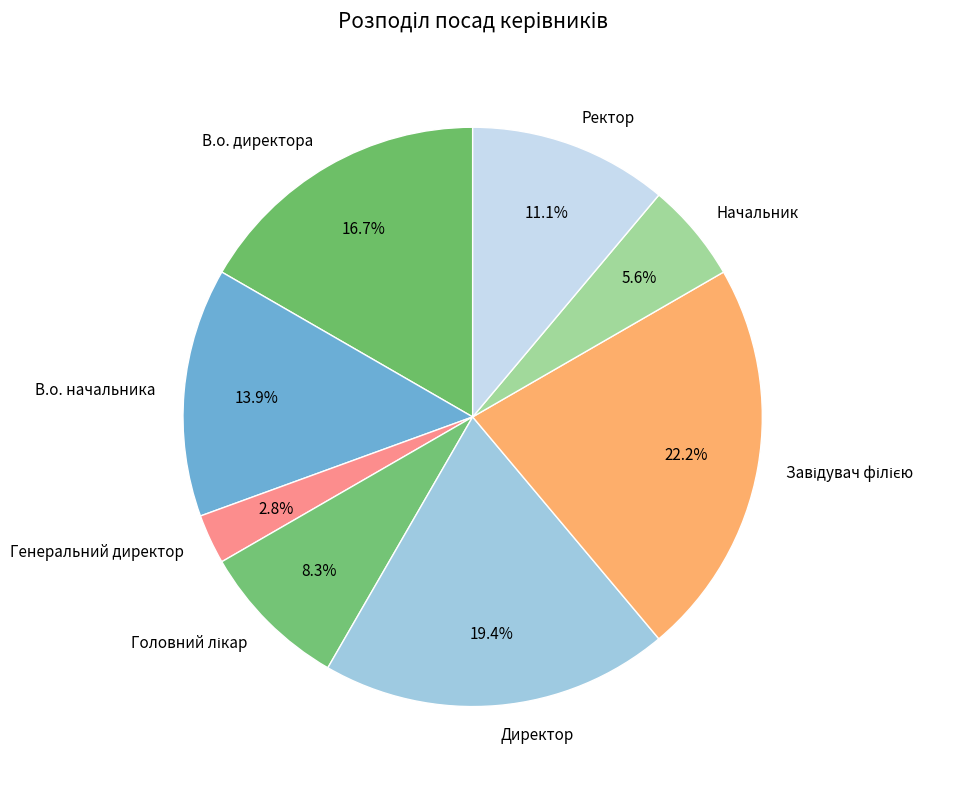

Which slice is the smallest?

Генеральний директор